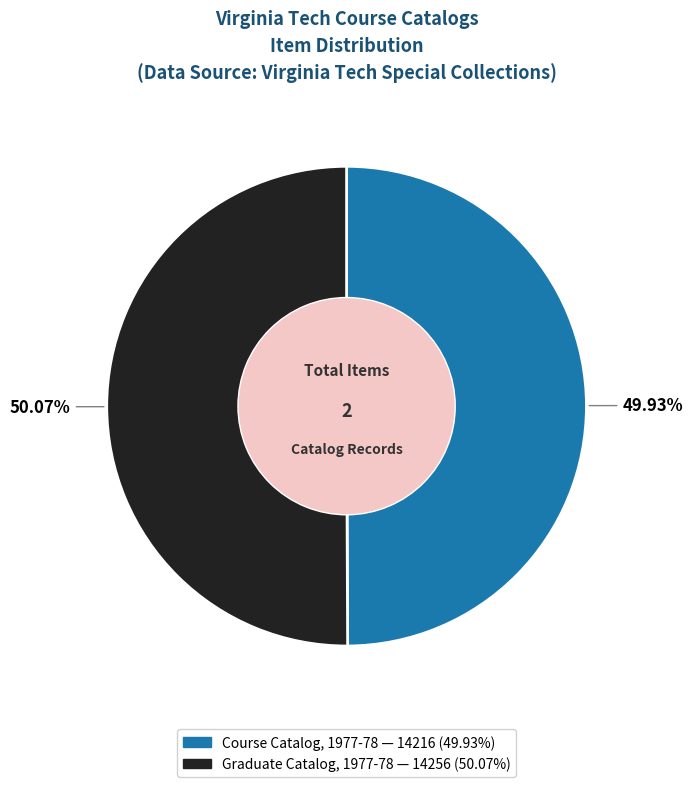

To the nearest percent, what is the combined percentage of Course Catalog, 1977-78 and Graduate Catalog, 1977-78?

100%